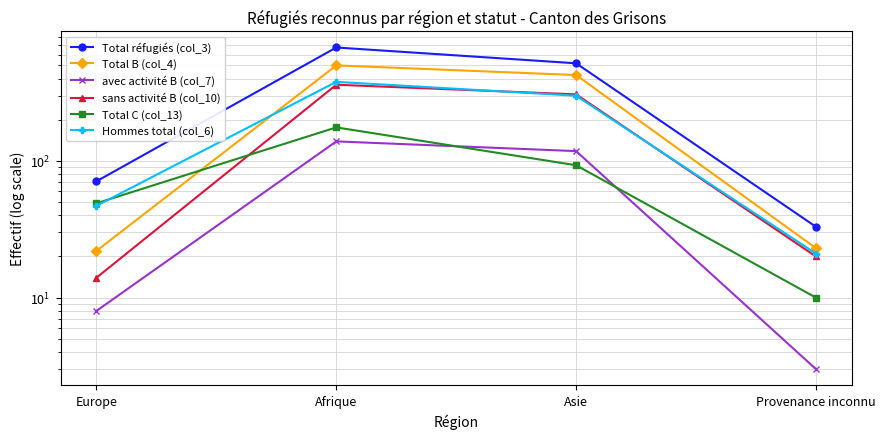

What is the minimum value shown in the chart?

3